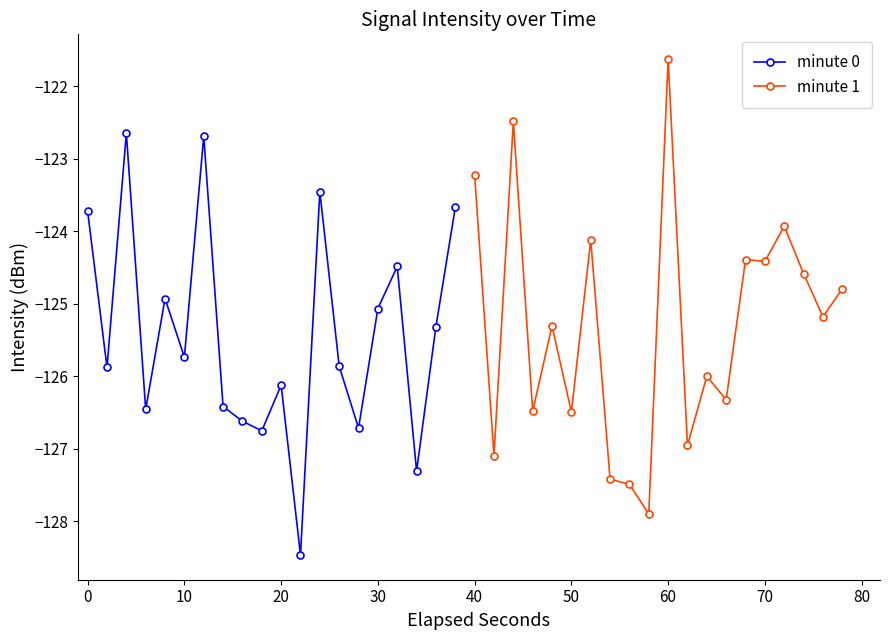

What is the value of the minute 1 point at the 20th from the left?

-124.8